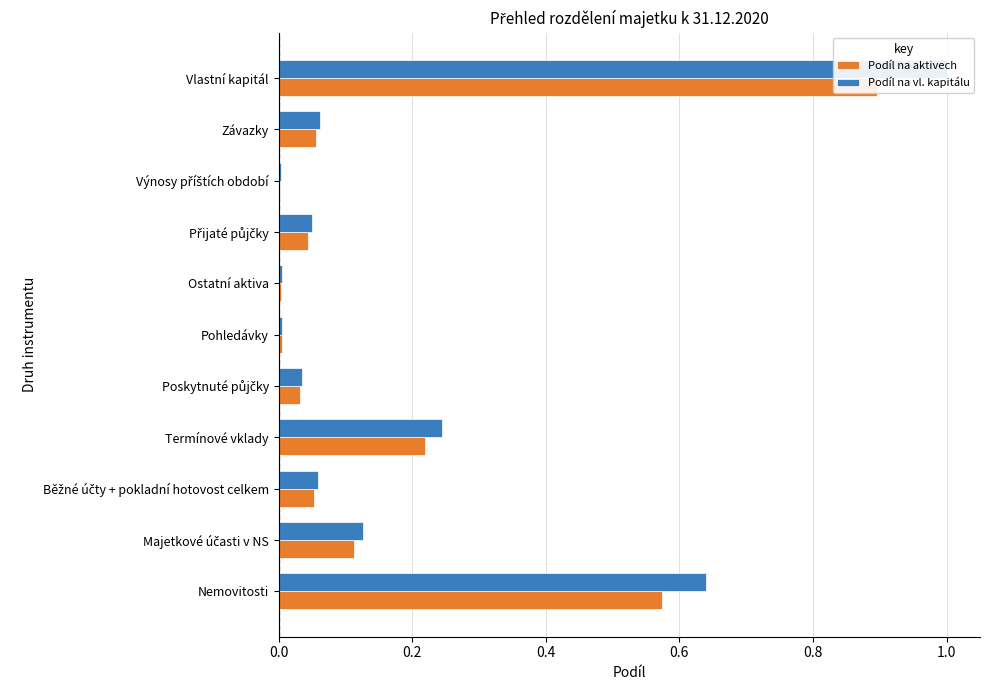

What is the value of the Podíl na vl. kapitálu bar at the 2nd from the left?

0.1